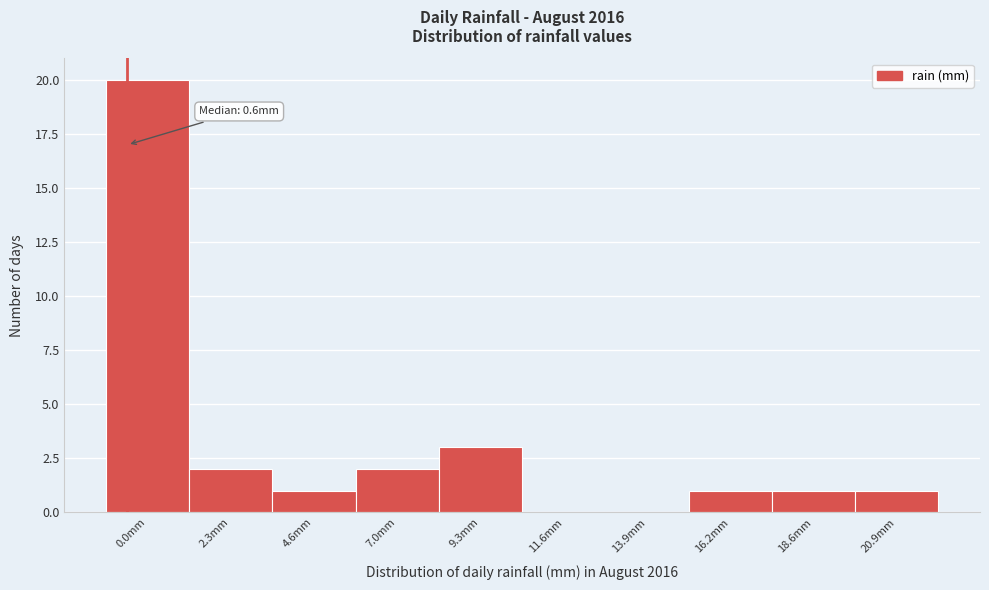

Reading right to left, what are all the values shown in this chart?

20.9mm=1	18.6mm=1	16.2mm=1	13.9mm=0	11.6mm=0	9.3mm=3	7.0mm=2	4.6mm=1	2.3mm=2	0.0mm=20